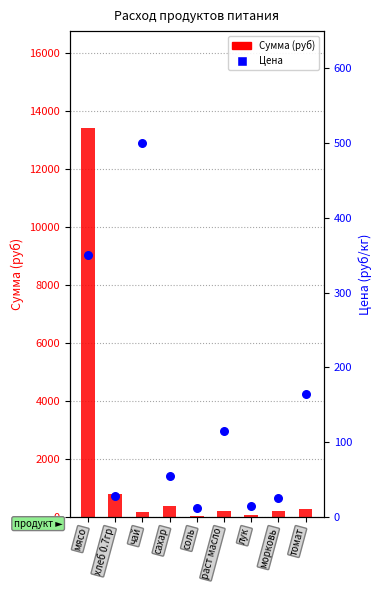

Is the value of Сумма (руб) at лук greater than the value of Цена at томат?

No